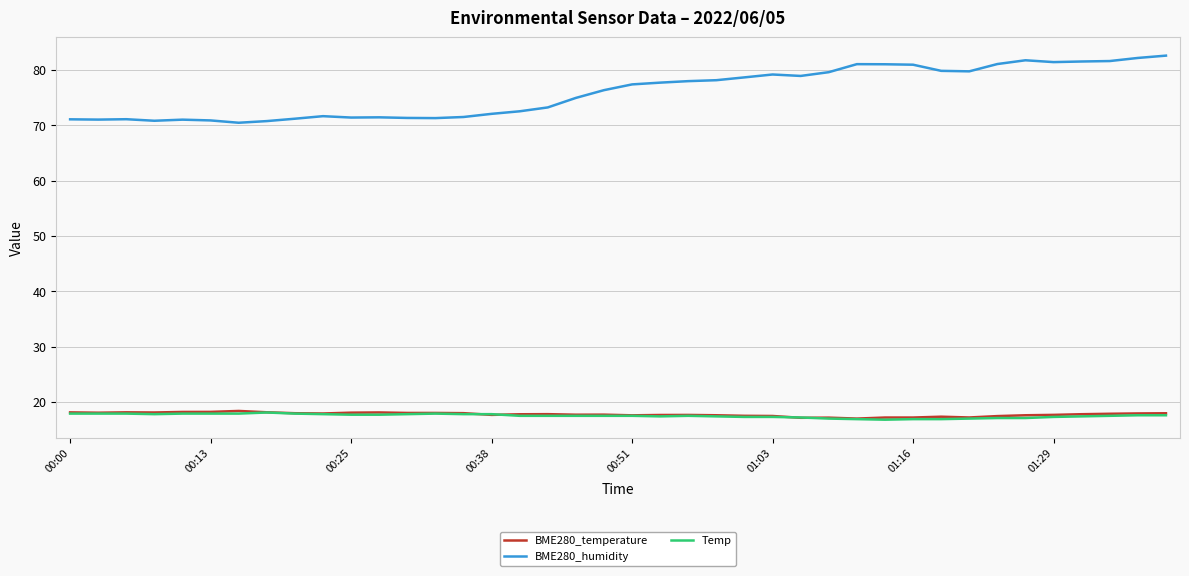

Which series has the widest spread of values?

BME280_humidity